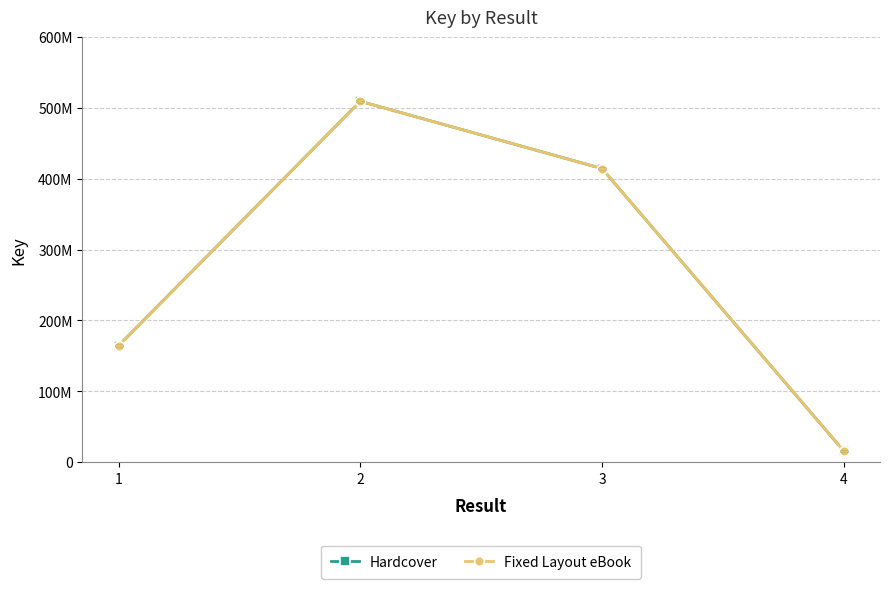

List the series in order of their peak value, lowest first.

Hardcover, Fixed Layout eBook